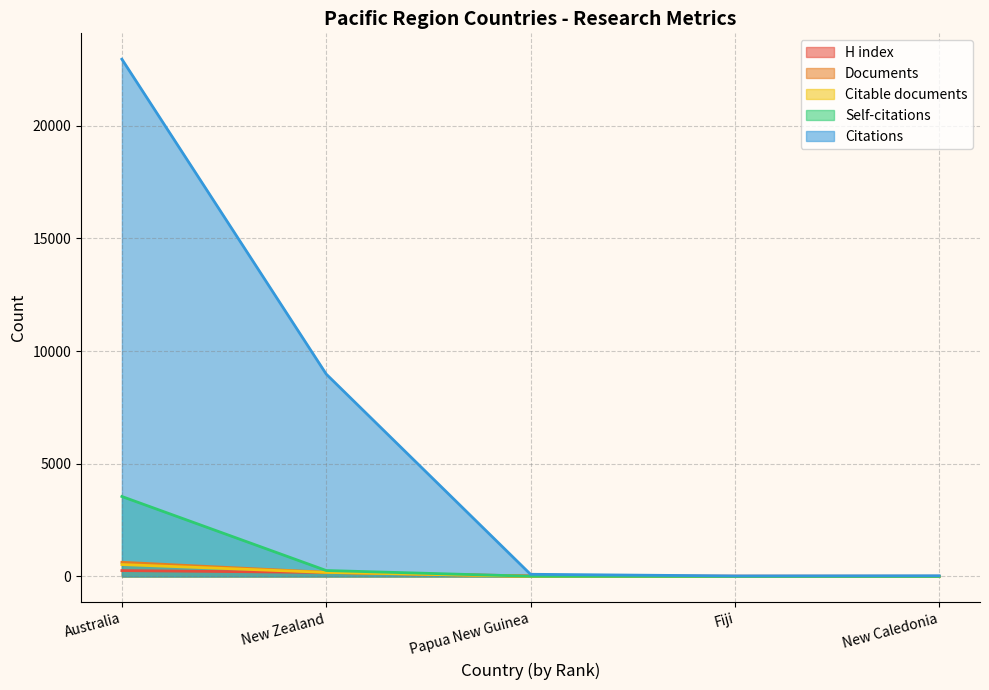

Reading left to right, list all the values displayed in this chart.

Documents: 628	183	2	1	1
Citable documents: 527	178	2	1	0
Citations: 22959	8982	95	21	29
Self-citations: 3548	262	8	0	1
H index: 259	176	23	12	7